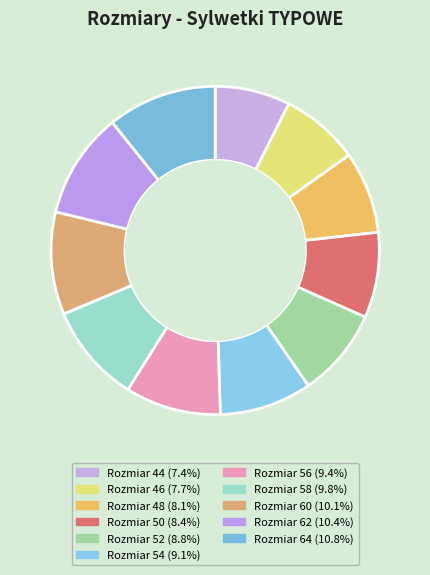

Which category has the smallest portion of the pie?

44